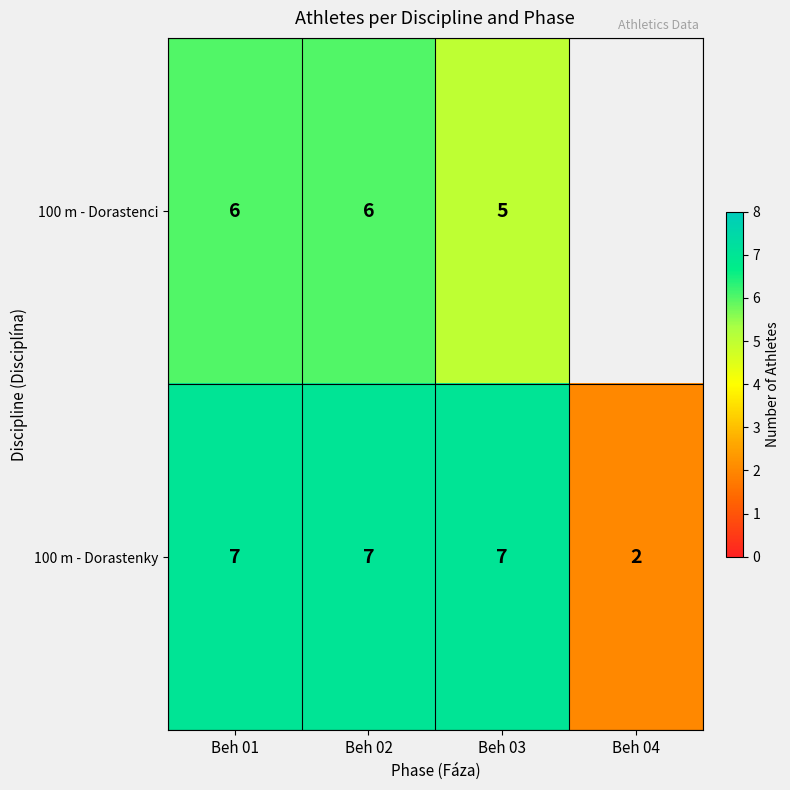

Rank the series at Beh 03 from lowest to highest value.

100 m - Dorastenci, 100 m - Dorastenky